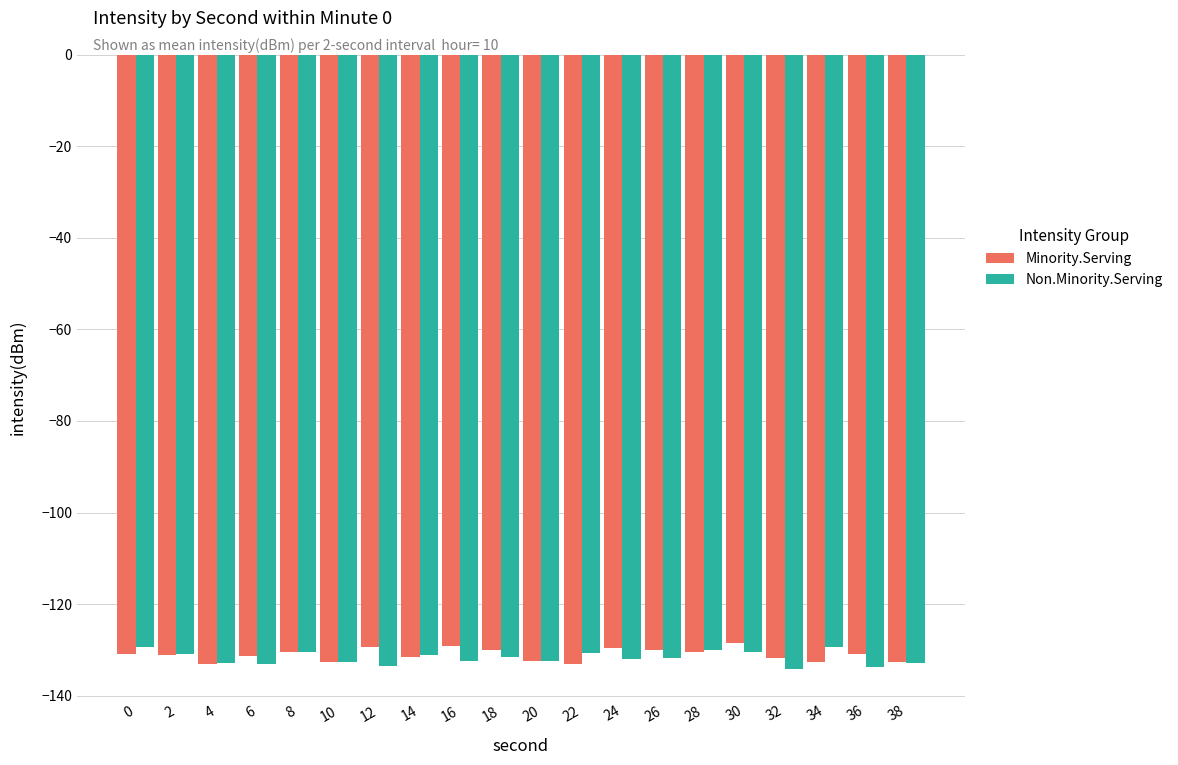

Is it true that Non.Minority.Serving equals -131.1 at 14?

True